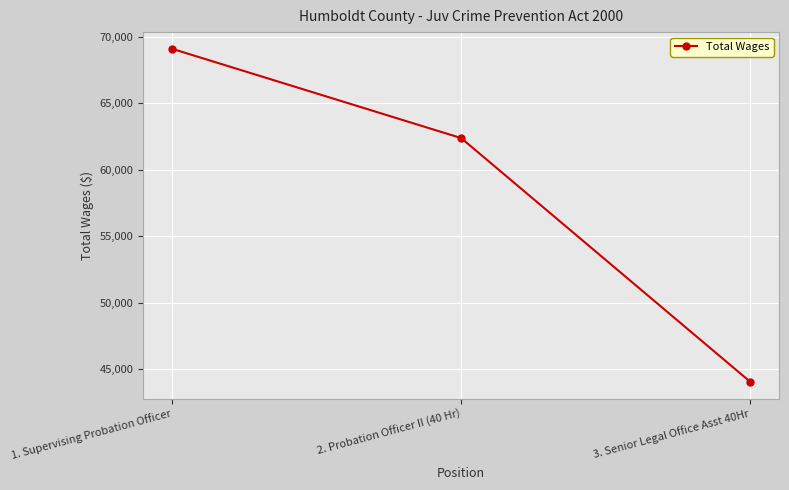

What is the sum of all values?

175513